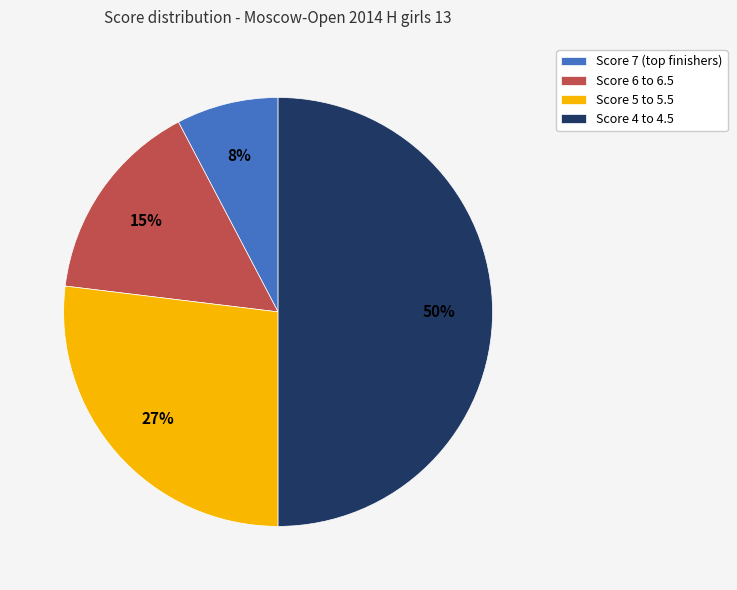

Does Score 5 to 5.5 represent more than half of the total?

No